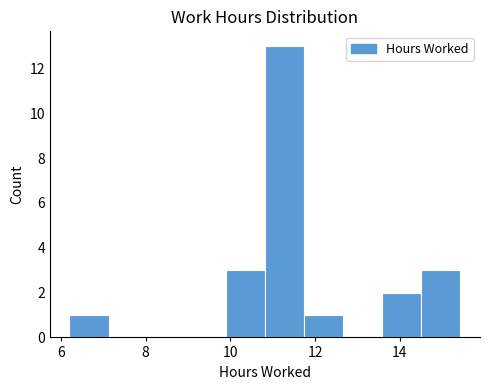

Reading left to right, list every bar in this chart as the range it spans on the x-axis followed by its height. Neither the bar edges nor the heights are printed on the chart, so give them approximately, as read against the axes.

6.2 to 7.2: 1
7.2 to 8.0: 0
8.0 to 9.0: 0
9.0 to 9.8: 0
9.8 to 10.8: 3
10.8 to 11.8: 13
11.8 to 12.6: 1
12.6 to 13.6: 0
13.6 to 14.6: 2
14.6 to 15.4: 3